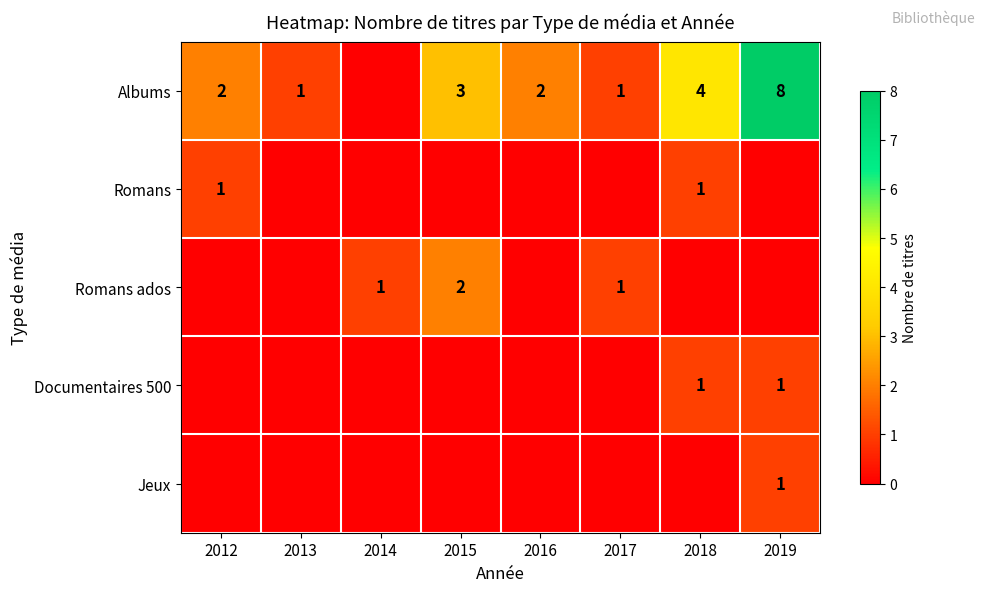

The Romans ados series shows 1 at 2015. True or false?

False